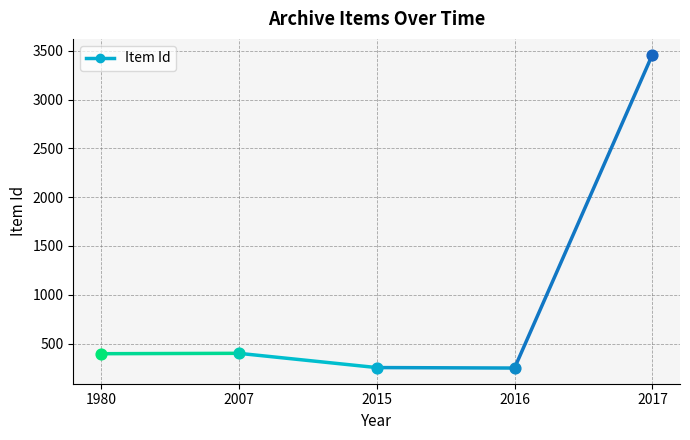

Between 1980 and 2007, which is larger?

2007